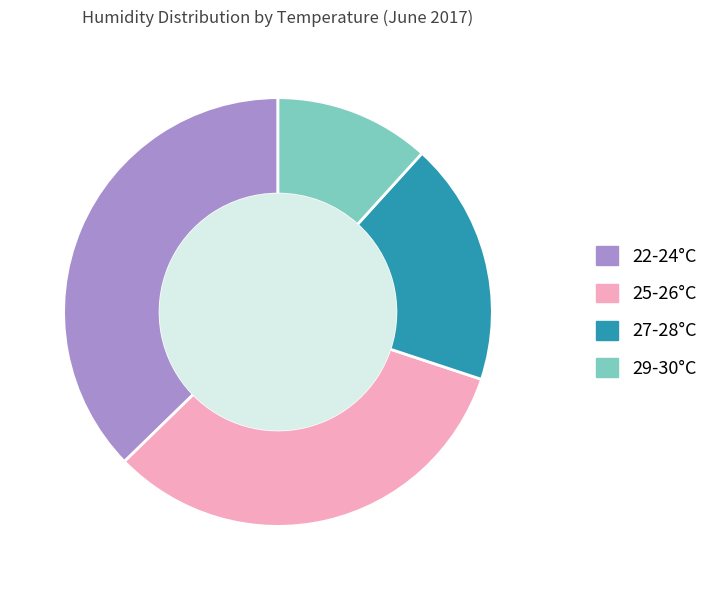

Is the sum of 29-30°C and 25-26°C greater than half?

No